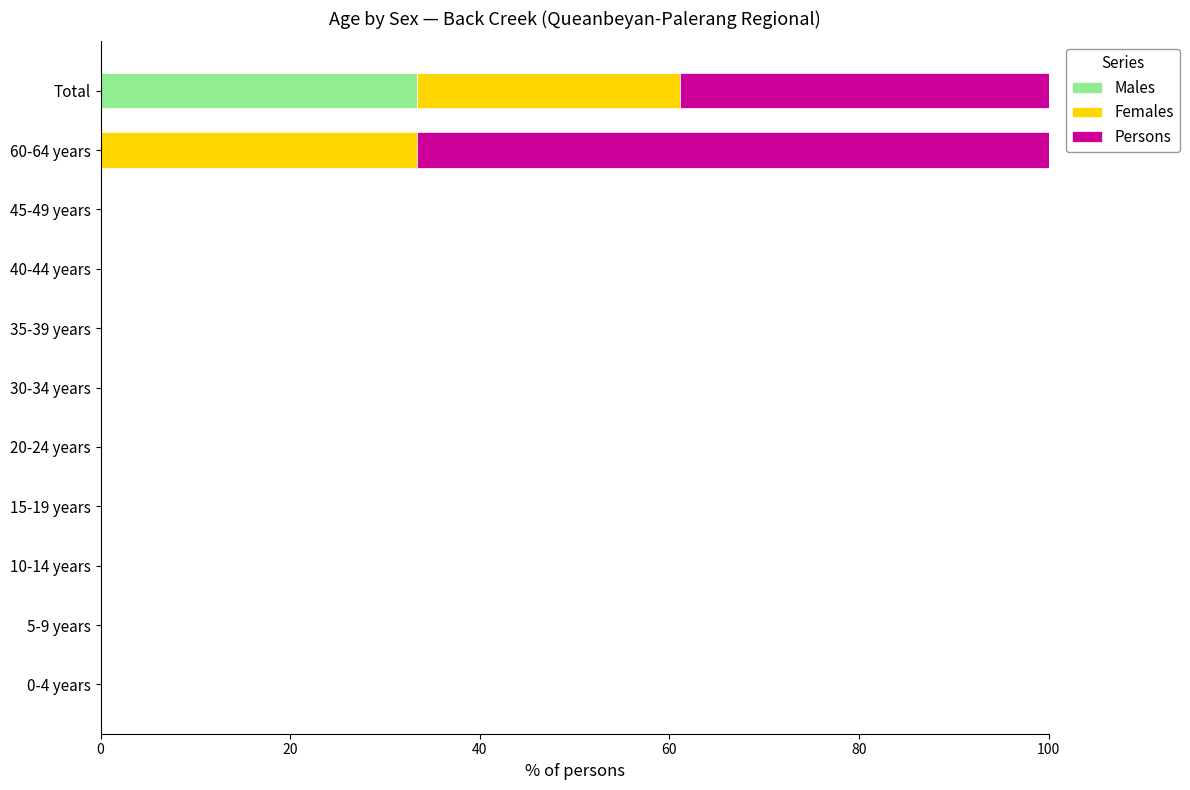

What is the sum of the Males values at Total and 60-64 years?

33.3